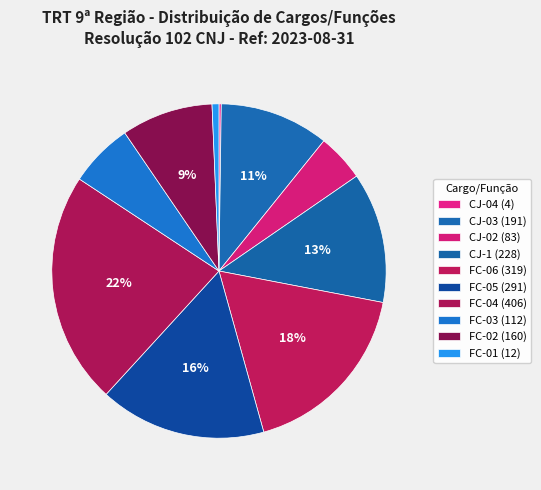

What percentage is the FC-05 slice, to the nearest percent?

16%